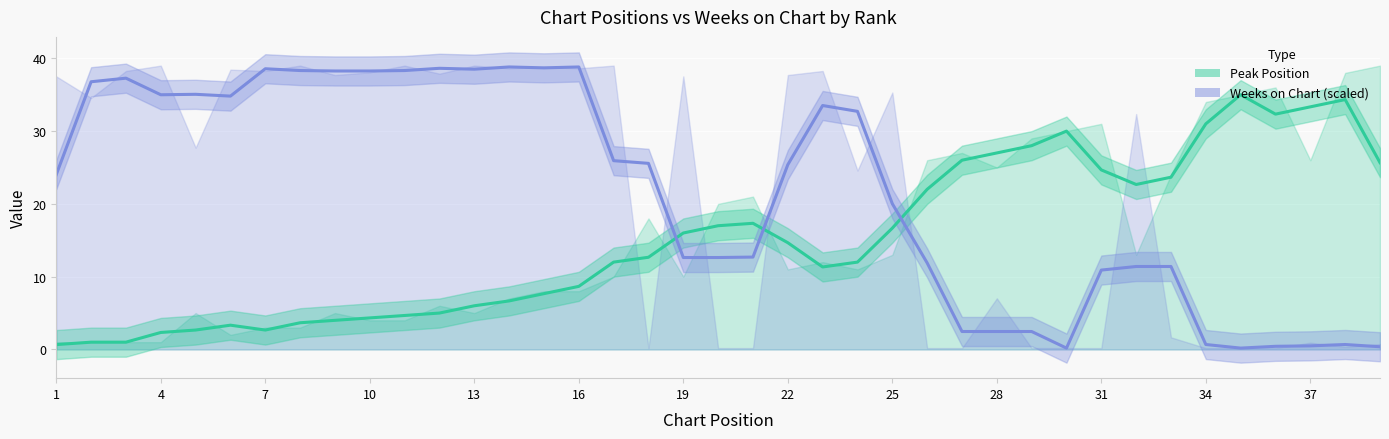

Which series has the largest total across all categories?

Weeks on Chart trend (scaled)